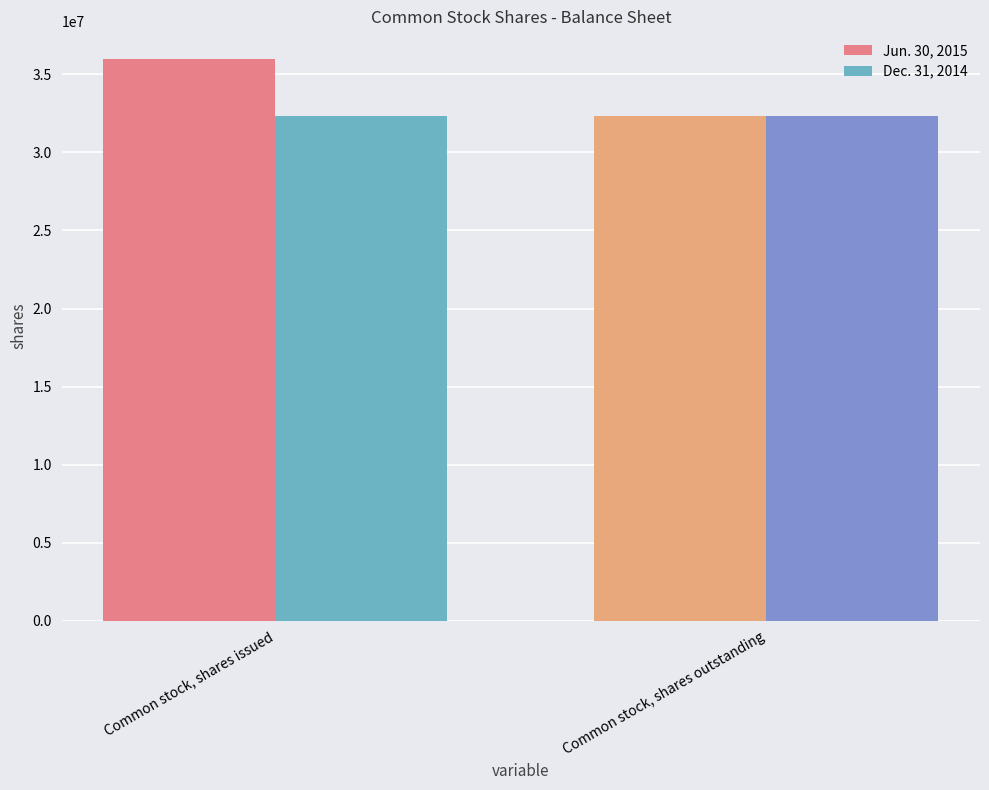

What is the sum of the Jun. 30, 2015 values at Common stock, shares outstanding and Common stock, shares issued?

68298000